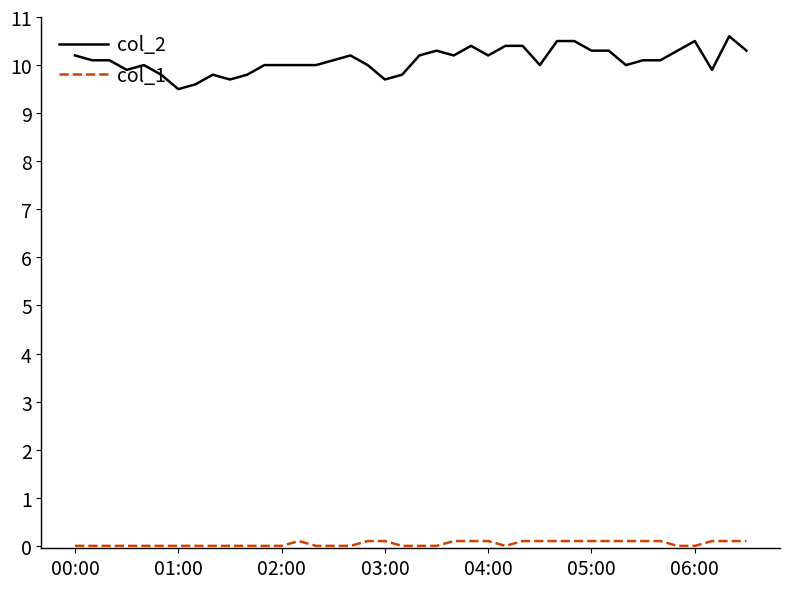

What are all the series names shown in the legend?

col_2, col_1